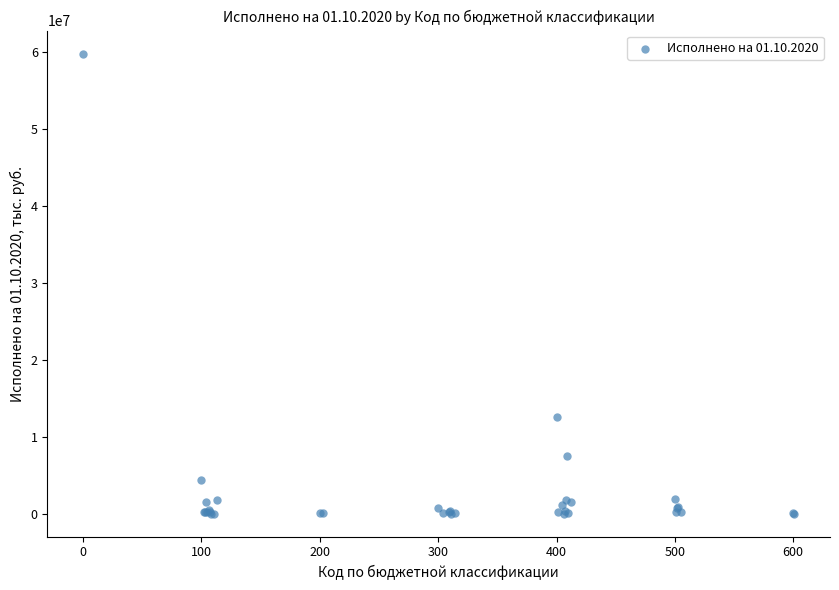

What Y value in the scatter plot is closest to 29924108?

12507858.5